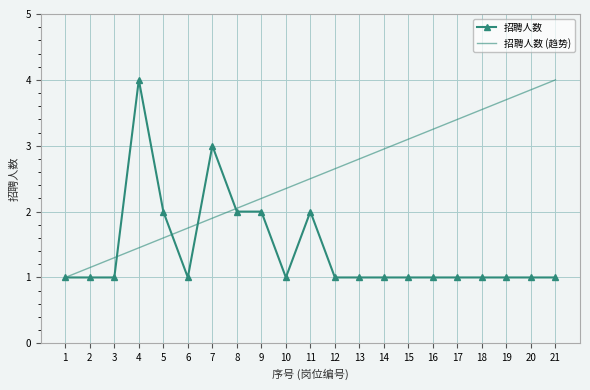

Rank the categories by 招聘人数 (趋势) value from lowest to highest.

1, 2, 3, 4, 5, 6, 7, 8, 9, 10, 11, 12, 13, 14, 15, 16, 17, 18, 19, 20, 21